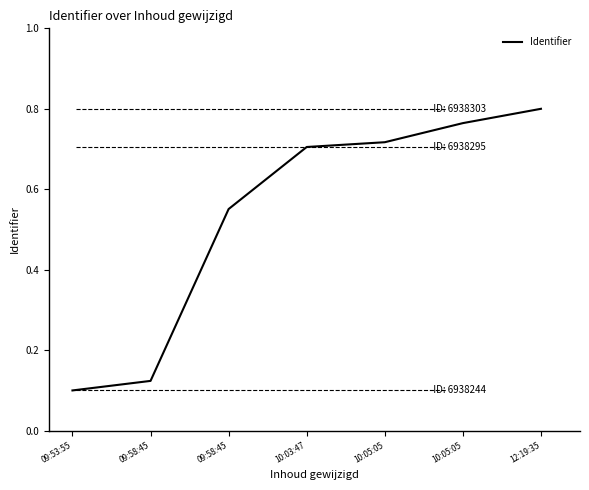

Does the chart display data point markers on the line(s)?

No